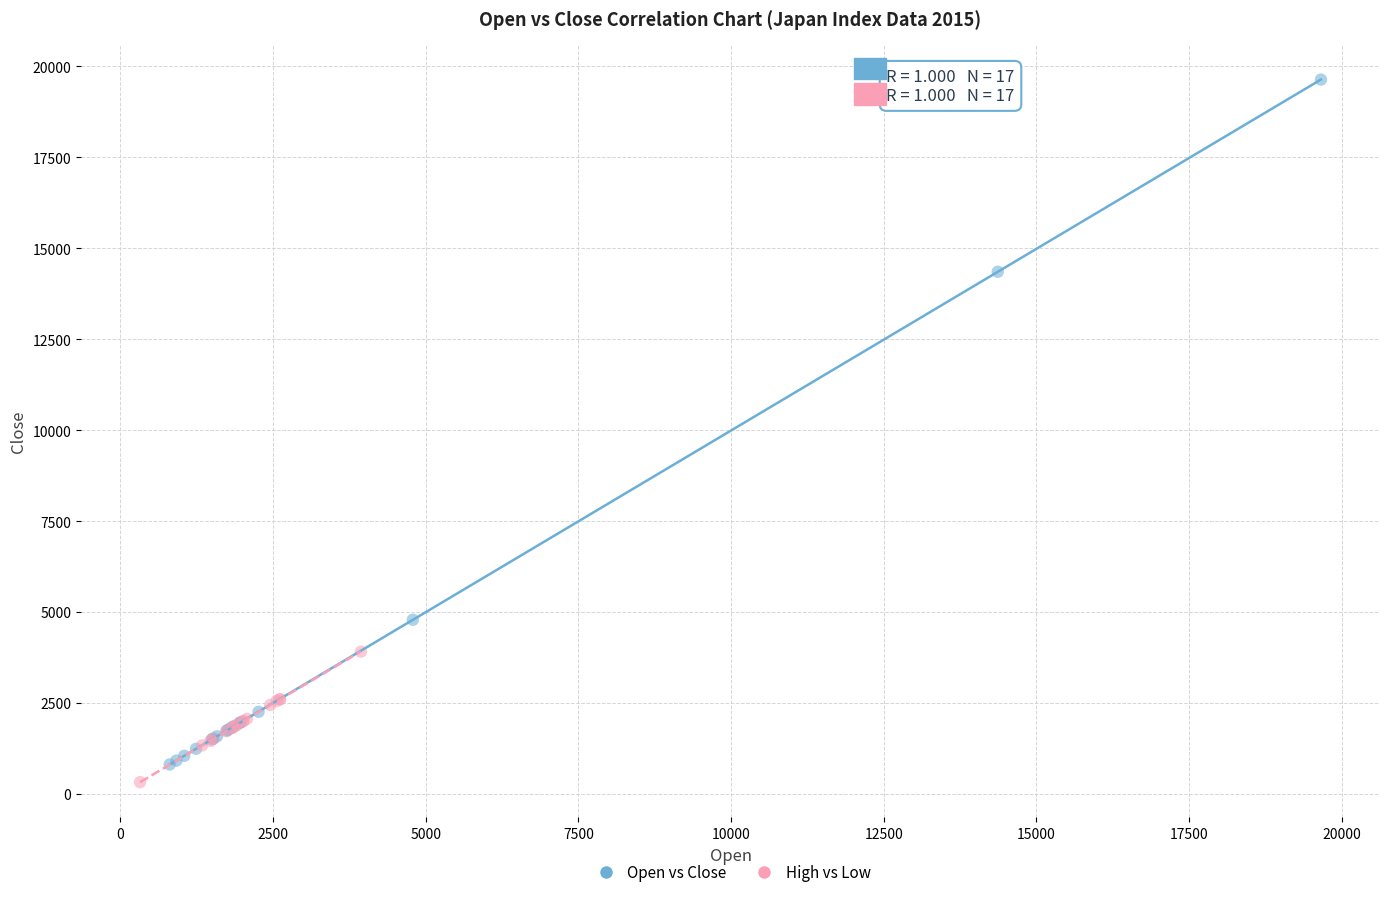

Which series reaches the maximum Y coordinate?

Open vs Close